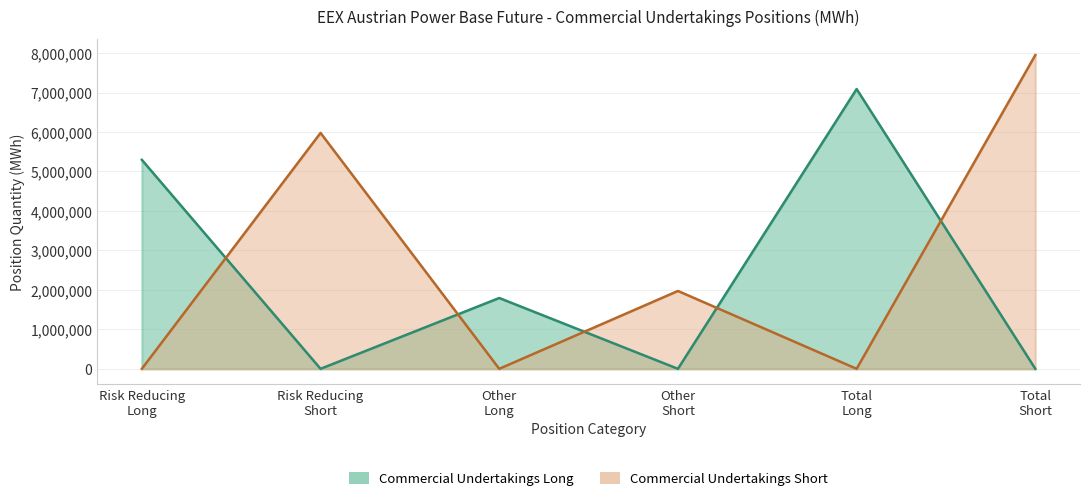

Which label corresponds to the largest value in the chart?

Total Short